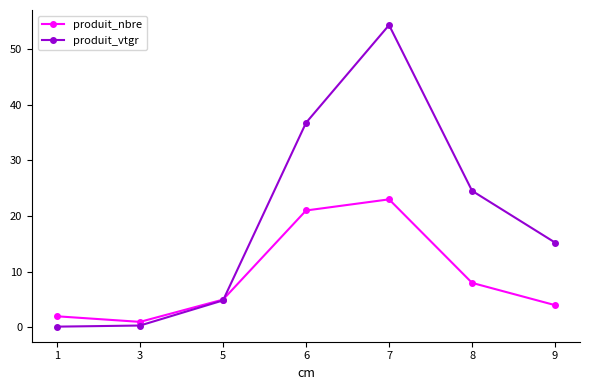

How many values in the produit_vtgr series exceed 15?

4